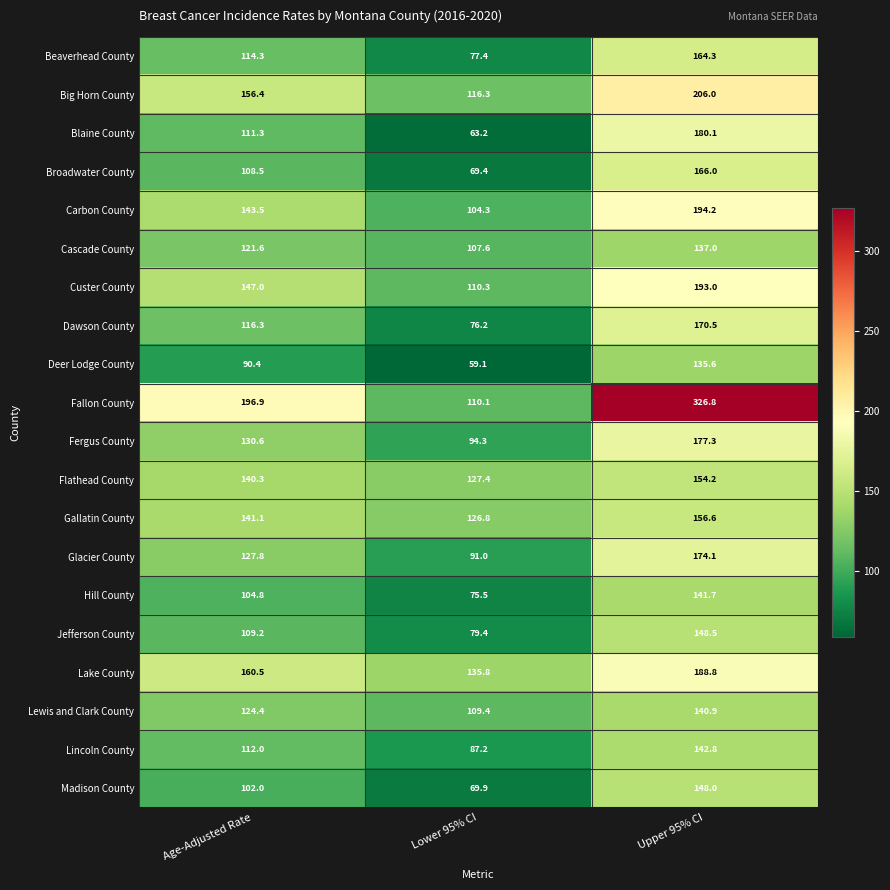

Which category has the highest value in the Cascade County series?

Upper 95% CI